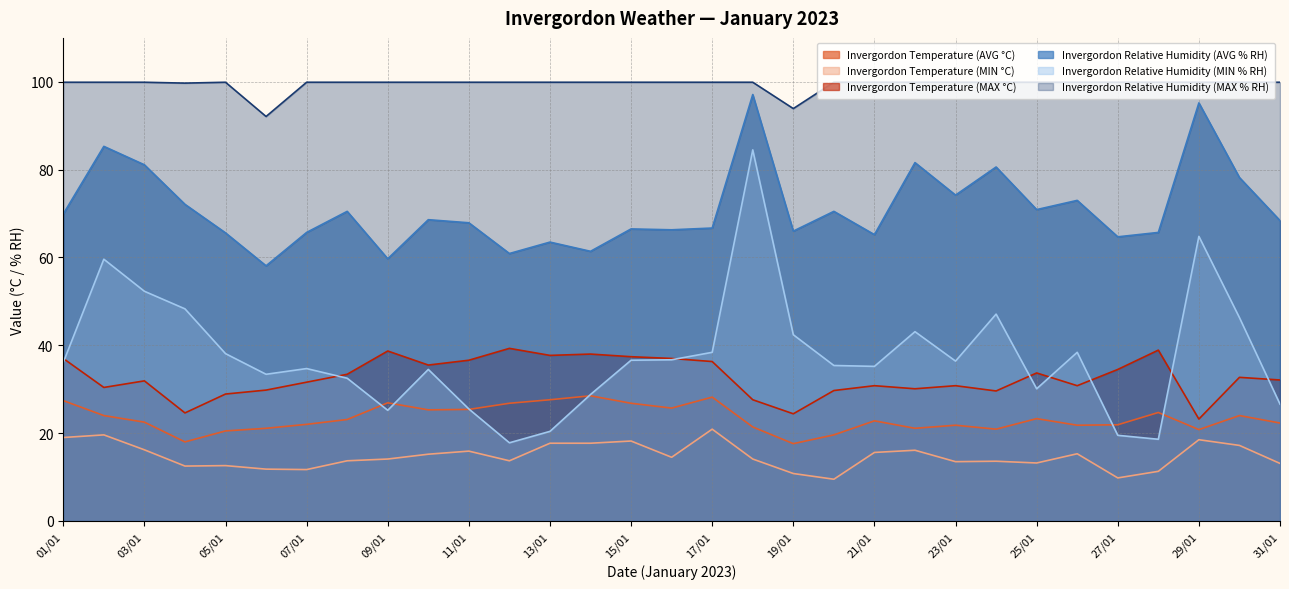

True or false: Invergordon Temperature (MAX °C) has more than 0 points higher than both neighbors.

True